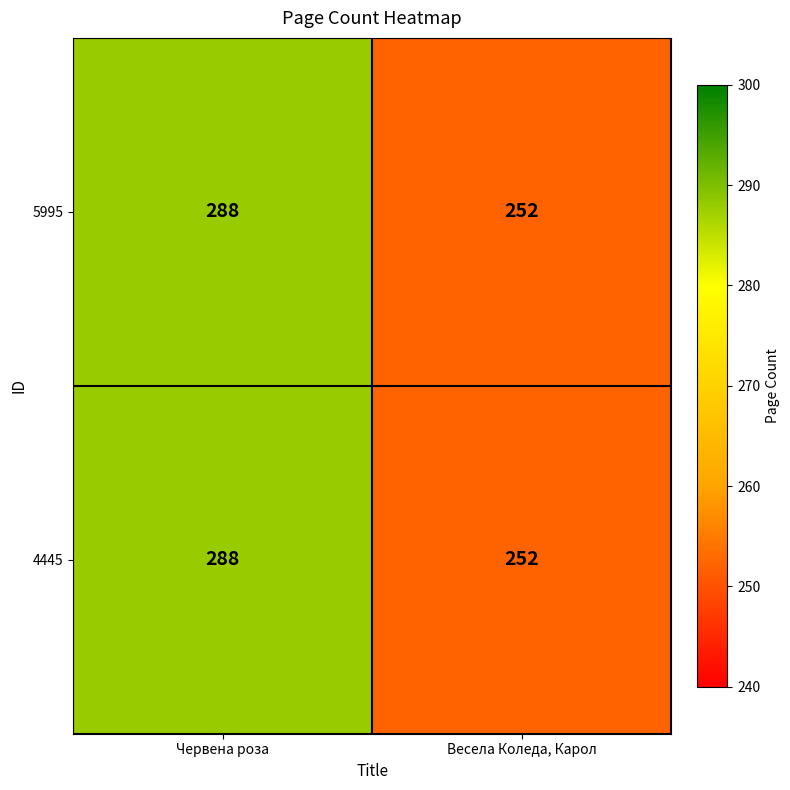

How many categories are shown in the chart?

2